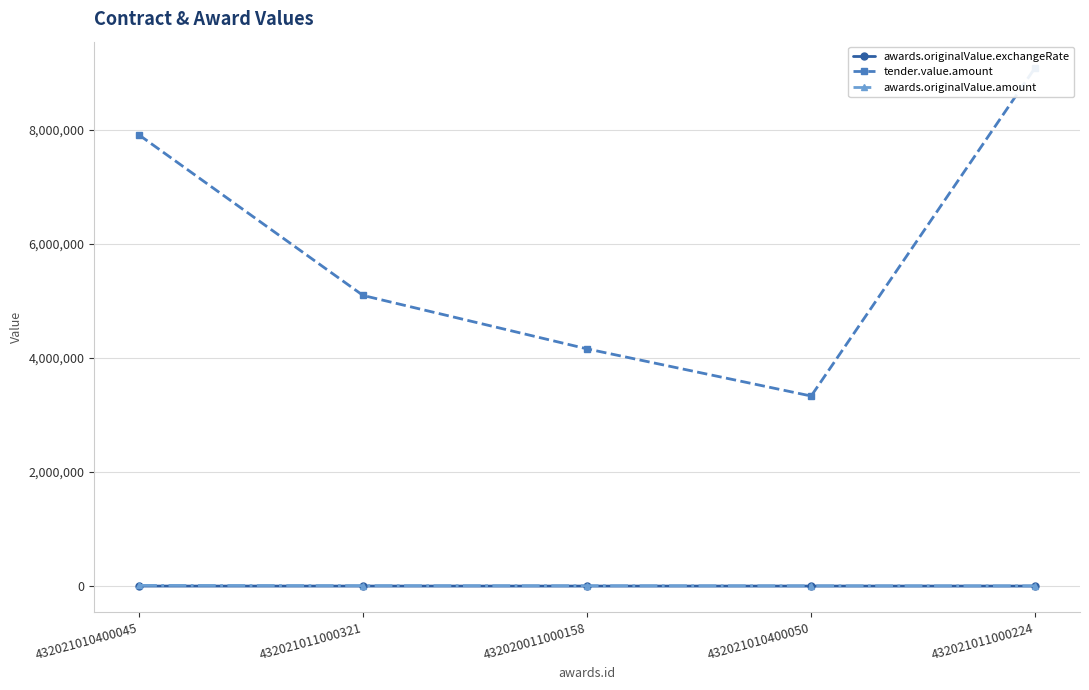

True or false: tender.value.amount has more than 0 interior local peaks.

False